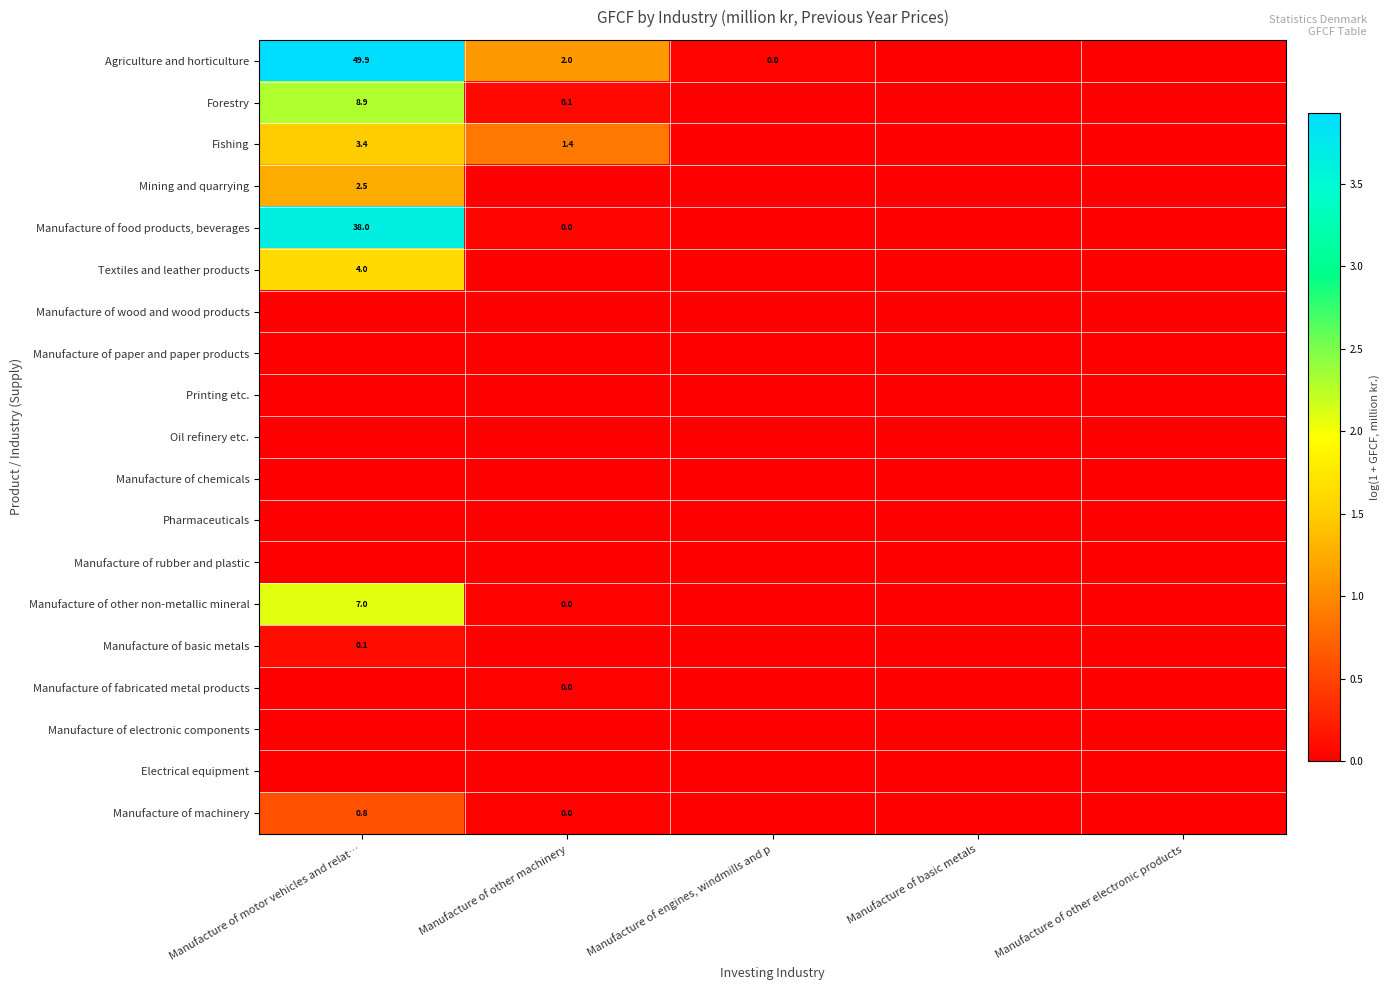

What is the maximum value shown in the chart?

3.9